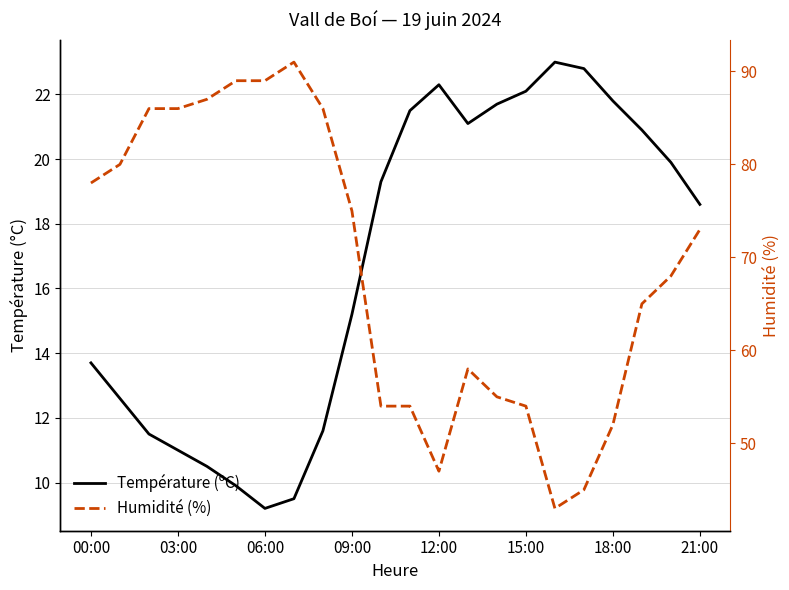

At how many categories does at least one series exceed 57?

14